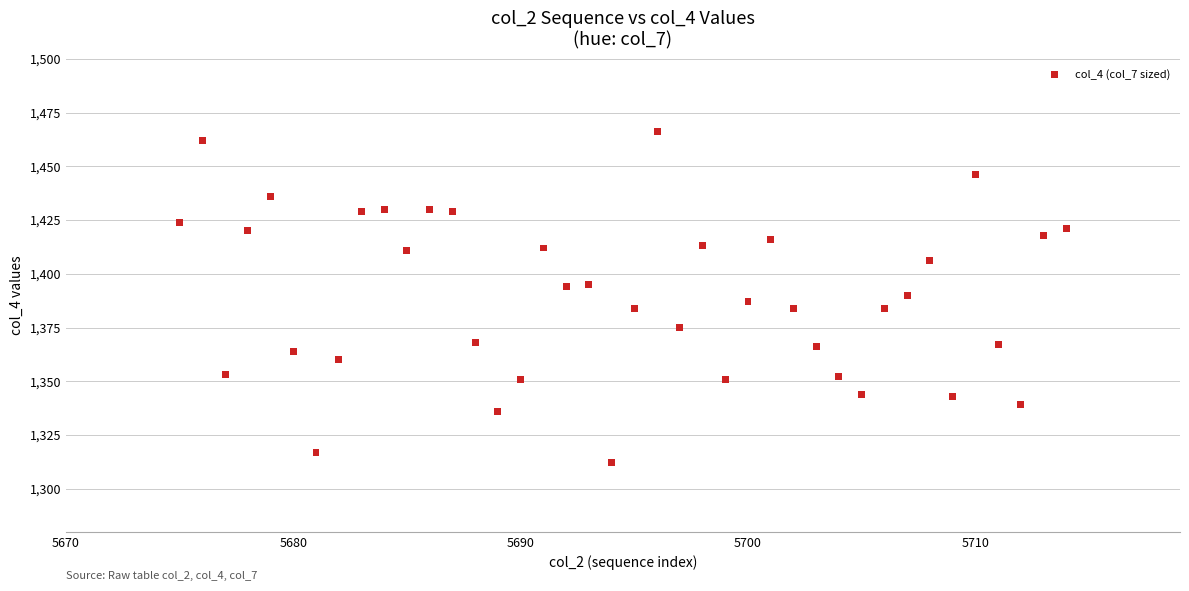

What is the range of Y values (max minus min)?

154